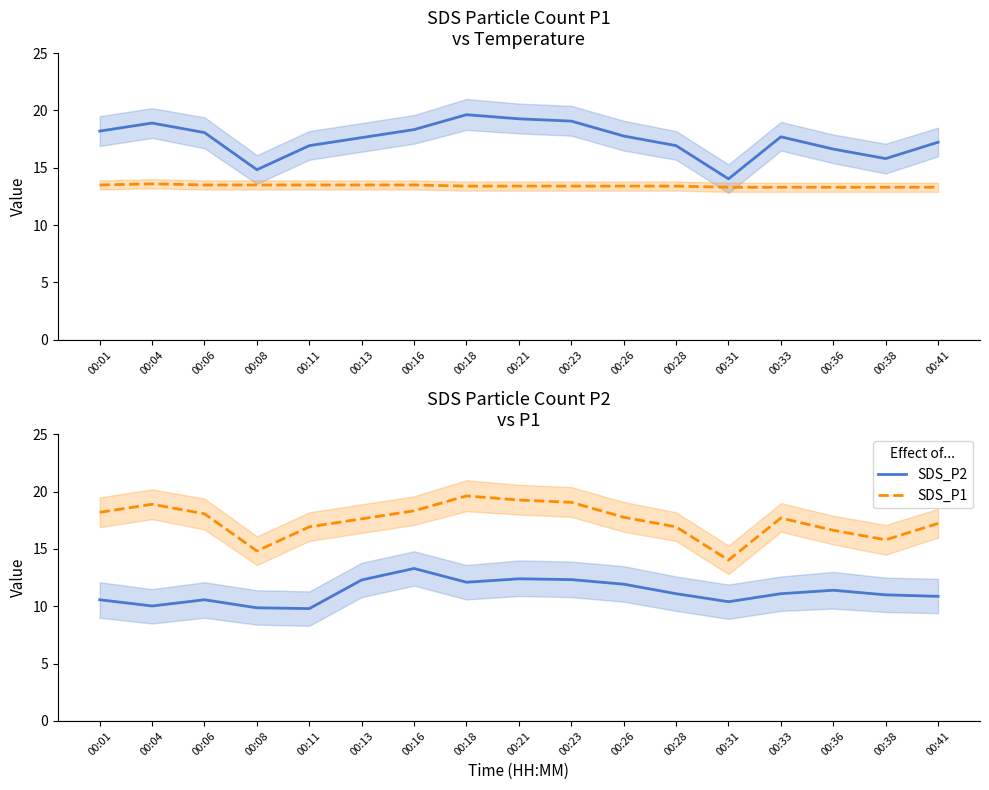

At which category is the sum across all series the highest?

00:16